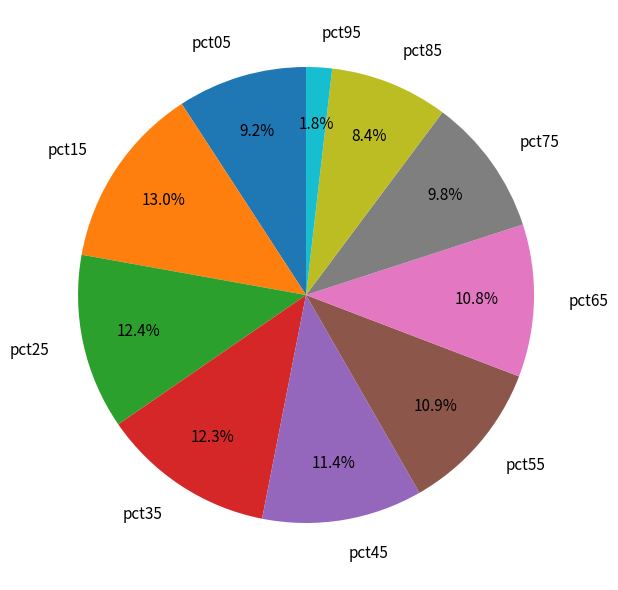

What is the smallest slice in the pie chart?

pct95